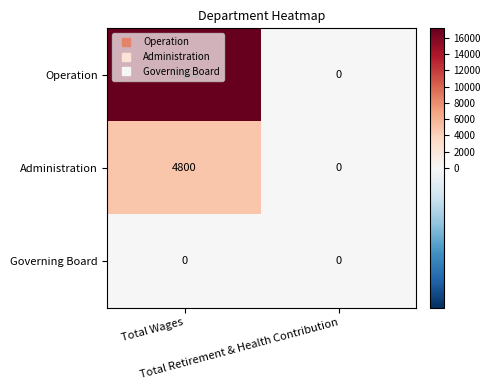

What is the difference between the maximum and minimum values in the Administration series?

4800